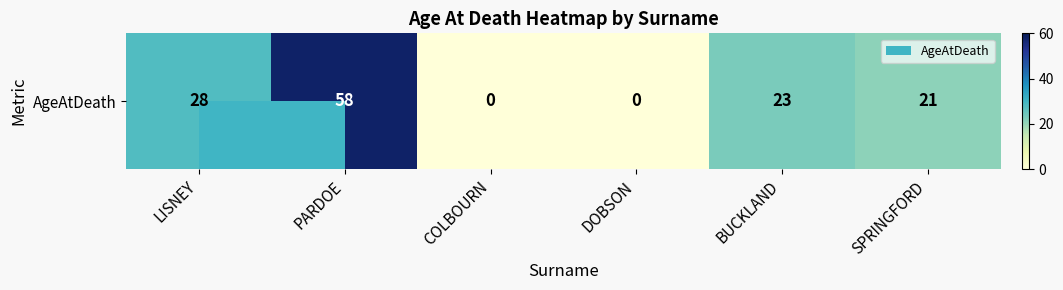

Rank the categories by value from lowest to highest.

COLBOURN, DOBSON, SPRINGFORD, BUCKLAND, LISNEY, PARDOE